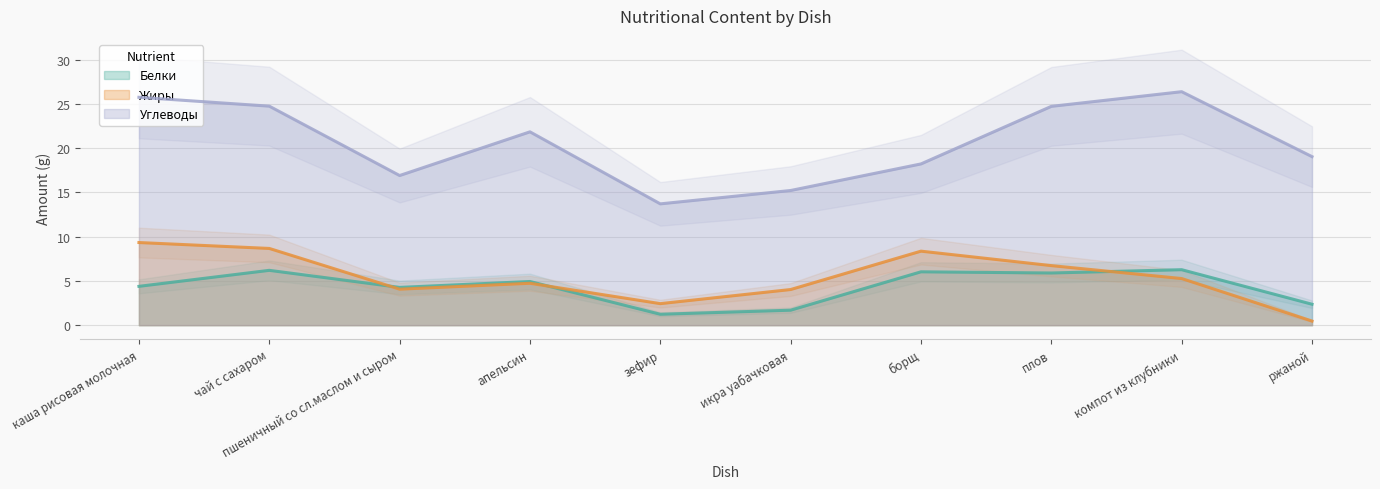

Where does the Углеводы series first go above 21?

каша рисовая молочная